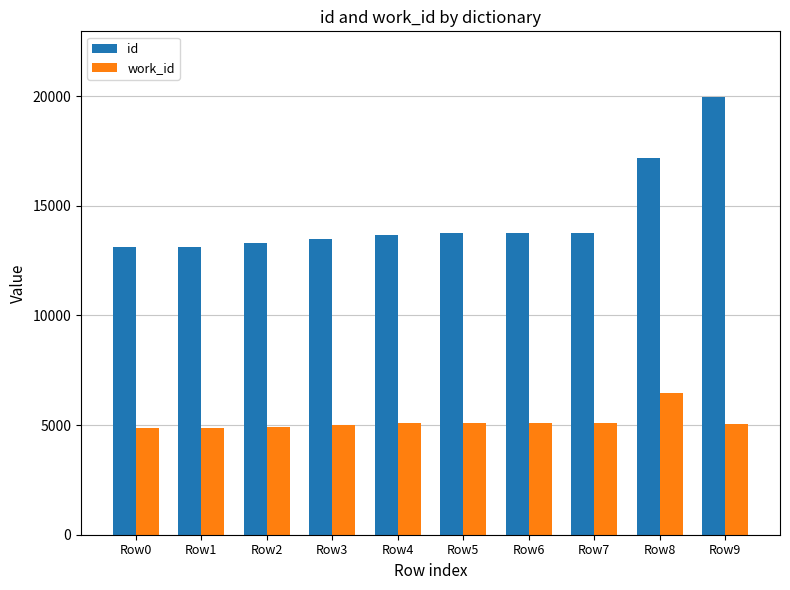

What is the spread (max minus min) of values at Row1?

8249